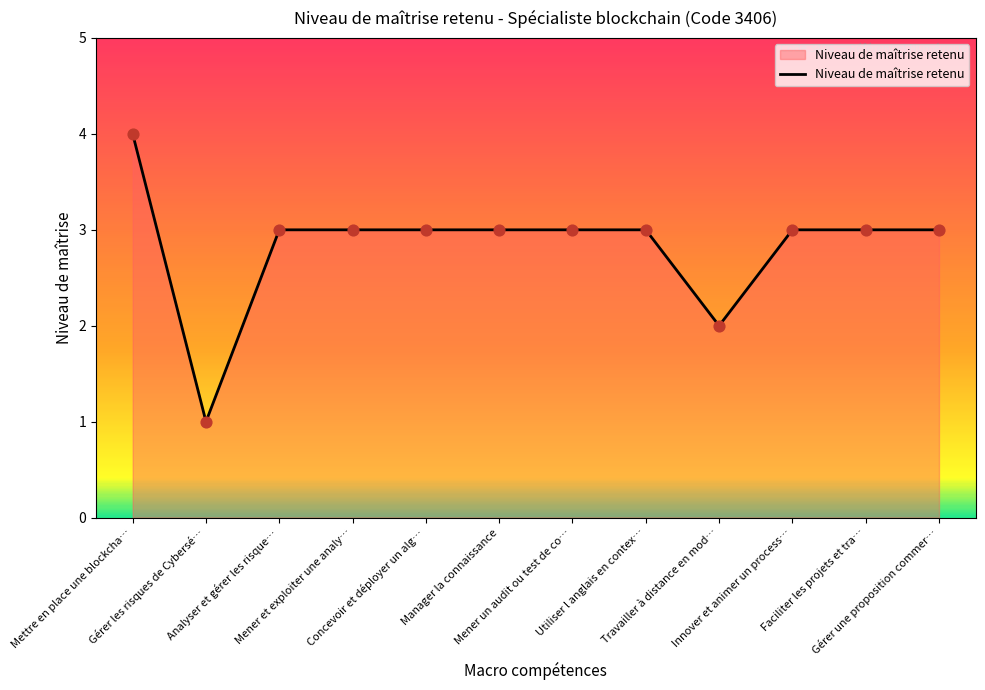

Approximately how many times larger is the value at Mettre en place une blockcha… compared to Mener un audit ou test de co…?

1.3